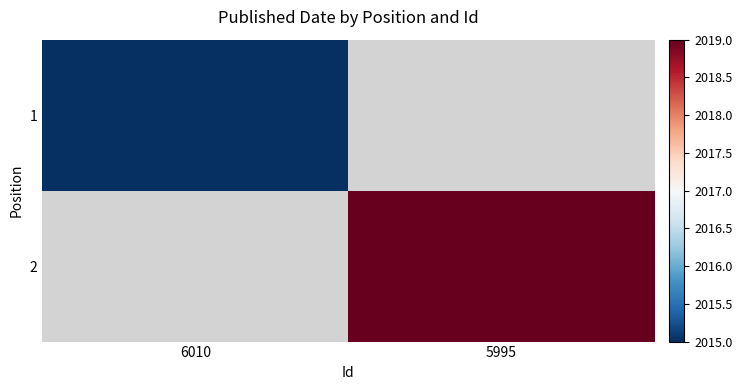

Reading right to left, extract all data points from this chart.

1: 5995=0	6010=2015
2: 5995=2019	6010=0